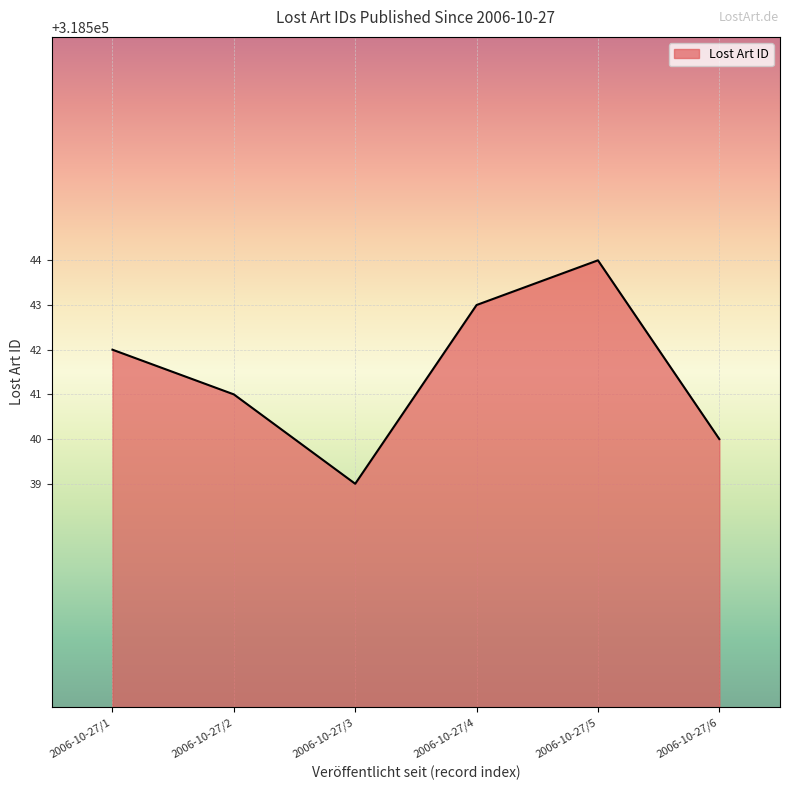

True or false: the data shows 480236 at 2006-10-27/6.

False